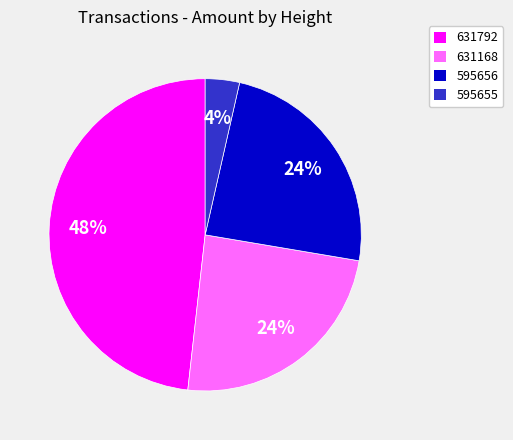

To the nearest percent, what is the combined percentage of 631792 and 595656?

72%